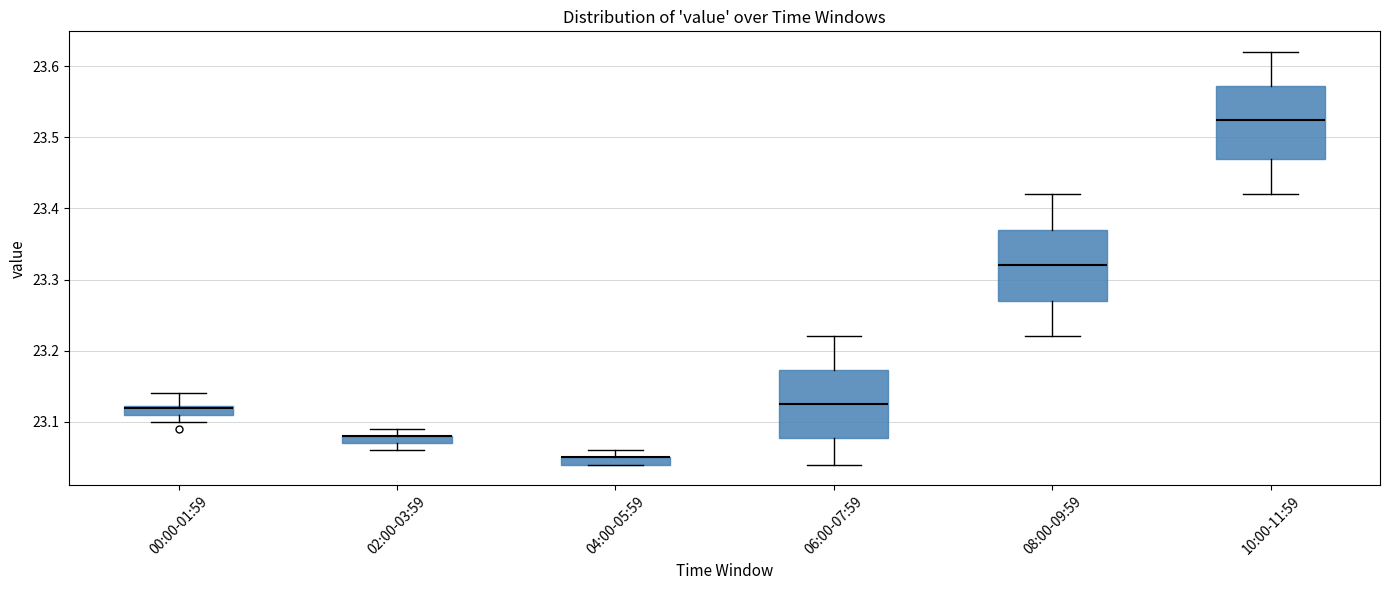

Where is the lower edge of the box for 06:00-07:59 on the y-axis? The values are not printed on the chart, so give them approximately, as read against the axis.

23.08